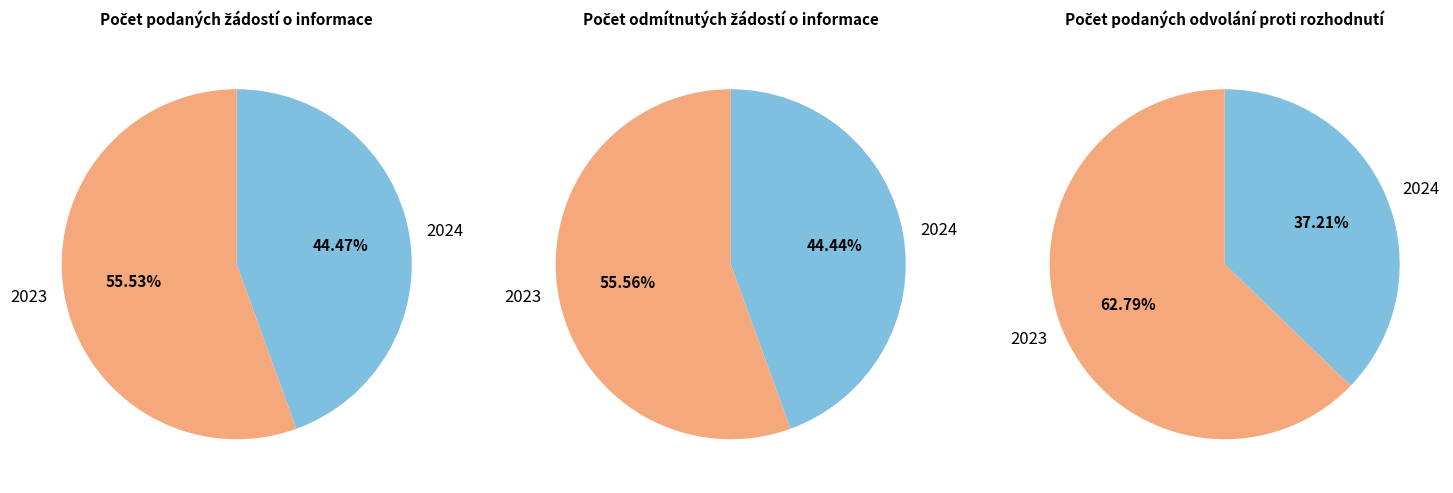

Which category has the biggest portion of the pie?

2023